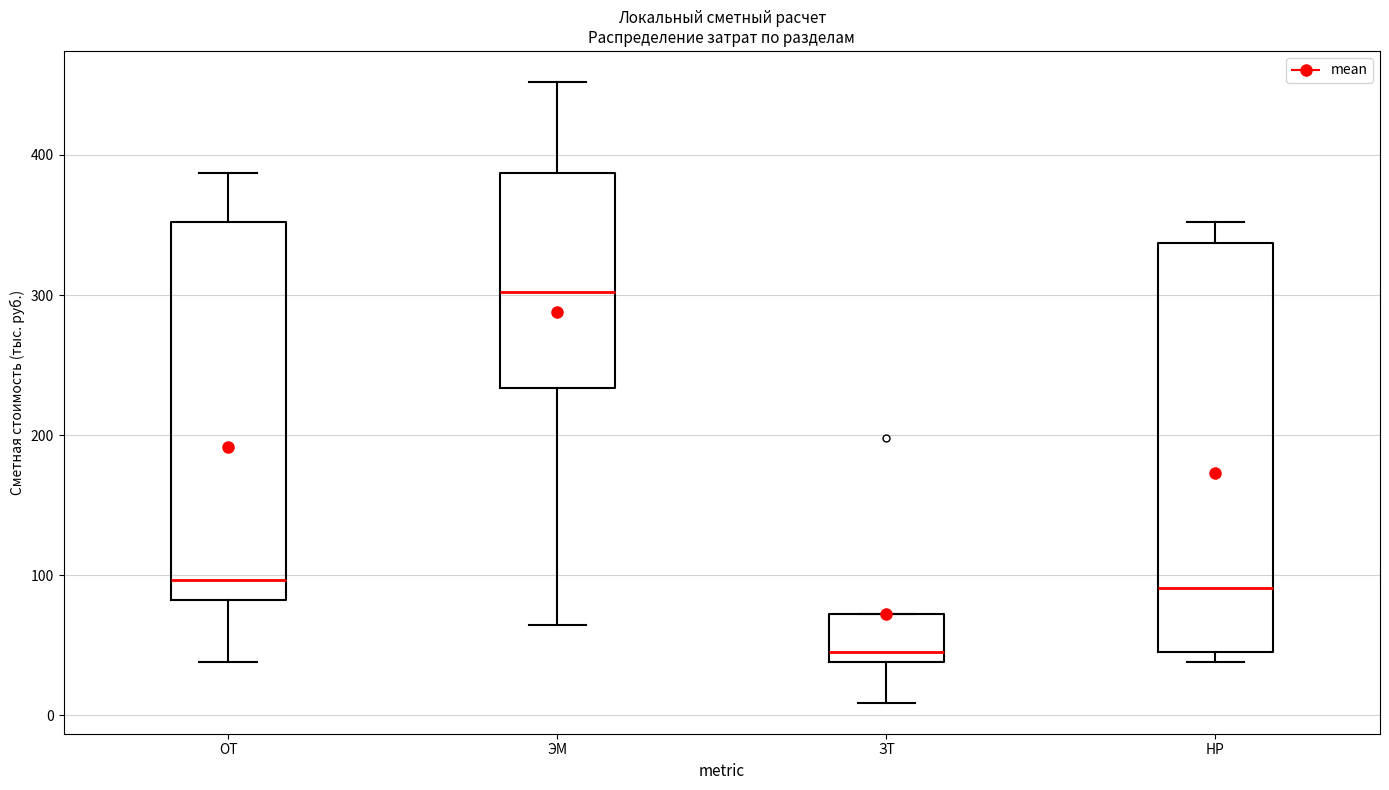

Reading left to right, read every box against the y-axis: the position of its median line, the range the box covers, and the ends of its whiskers. The values are not printed on the chart, so give them approximately, as read against the axis.

ОТ: median 100, box 80 to 350, whiskers 40 to 390
ЭМ: median 300, box 230 to 390, whiskers 60 to 450
ЗТ: median 50, box 40 to 70, whiskers 10 to 70
НР: median 90, box 50 to 340, whiskers 40 to 350